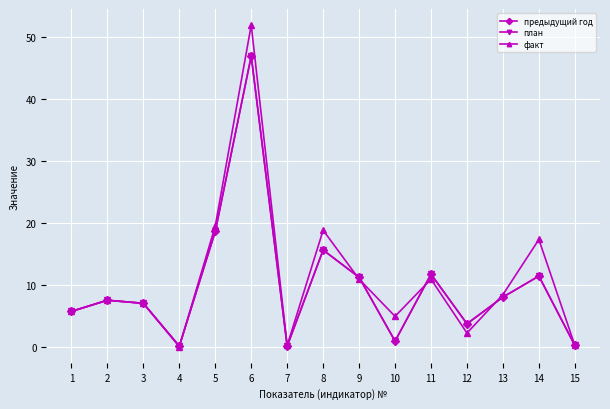

What is the sum of the план values at 9 and 3?

18.4